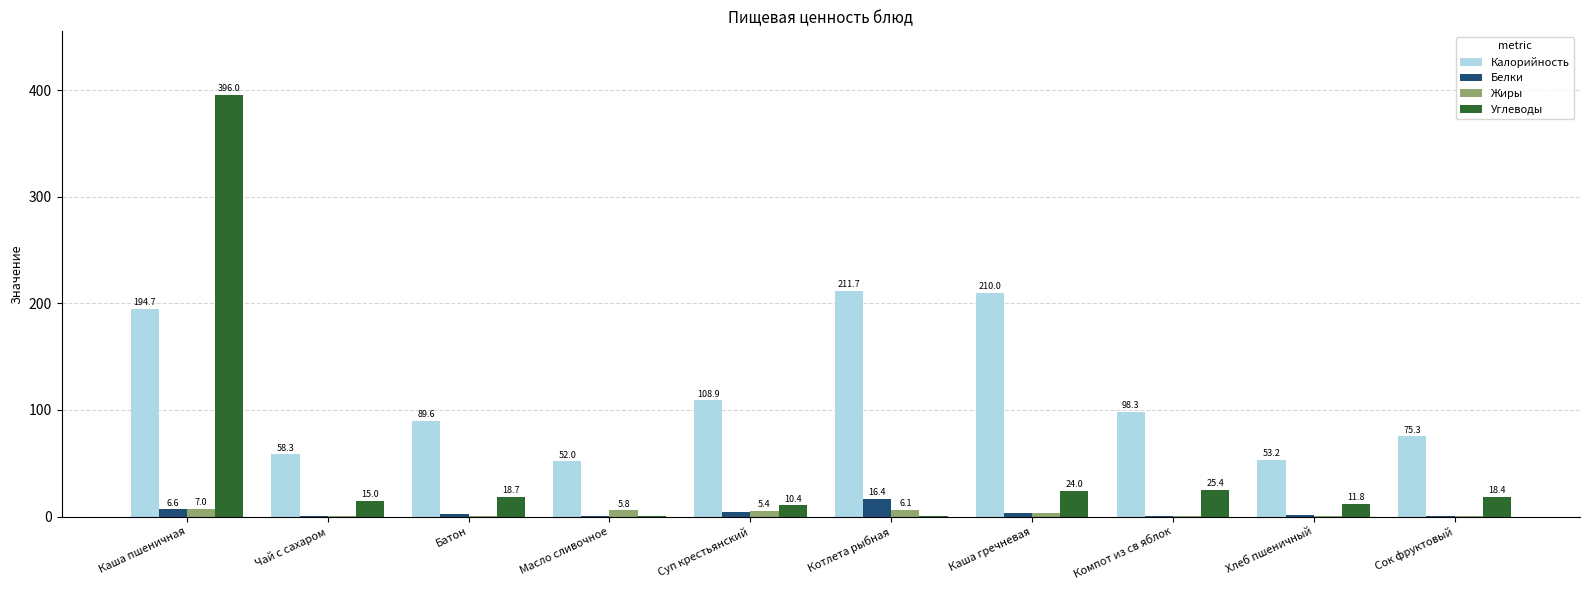

Are the bars horizontal?

No